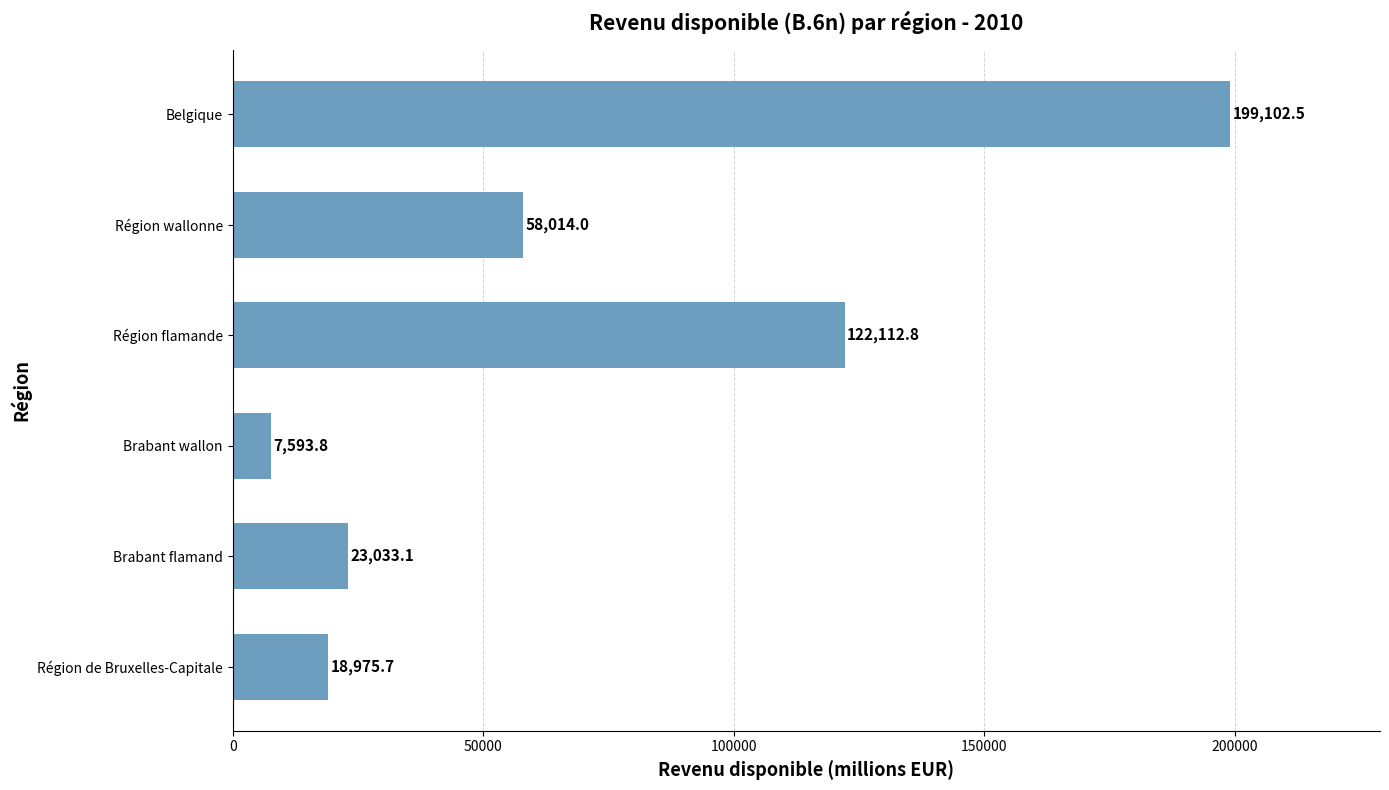

List the labels in order of value, largest first.

Belgique, Région flamande, Région wallonne, Brabant flamand, Région de Bruxelles-Capitale, Brabant wallon